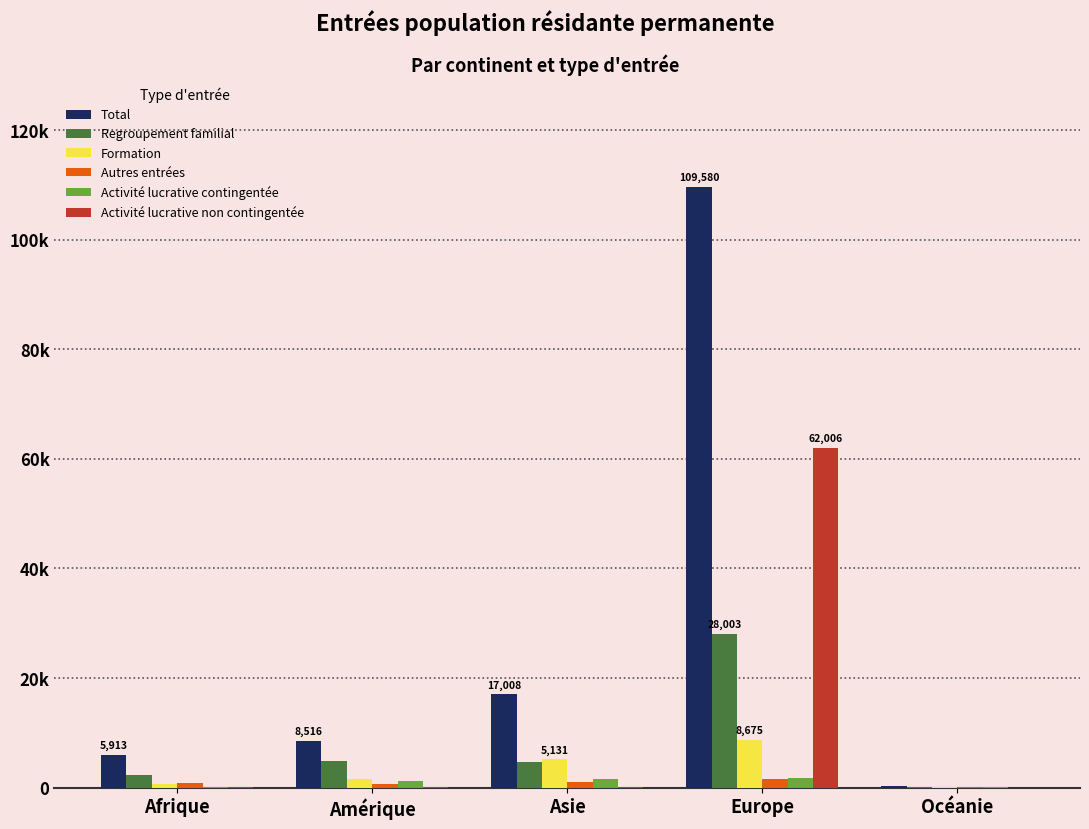

Is the value of Activité lucrative contingentée at Amérique greater than the value of Regroupement familial at Afrique?

No